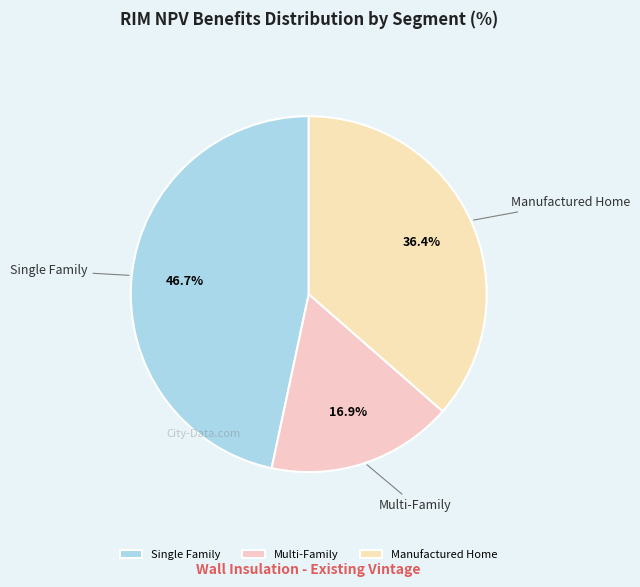

To the nearest percent, what is the average slice percentage?

33%